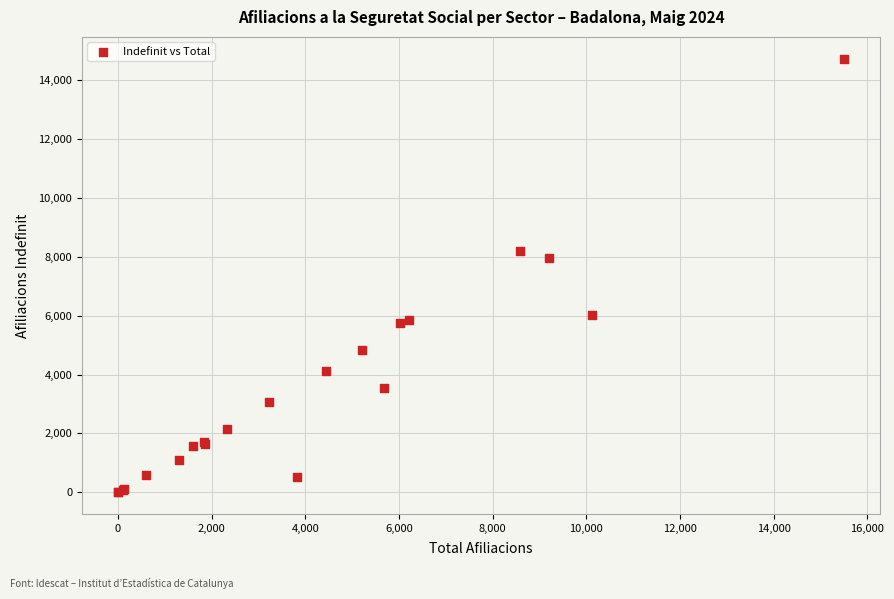

What Y value in the scatter plot is closest to 7365?

7960